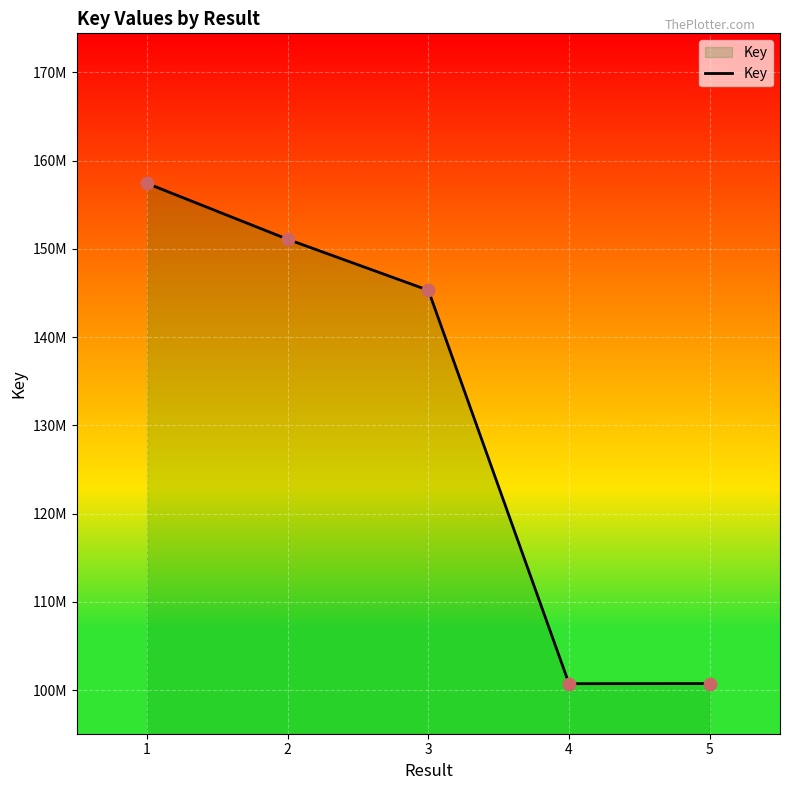

What is the change in value from 1 to 3?

-12113646